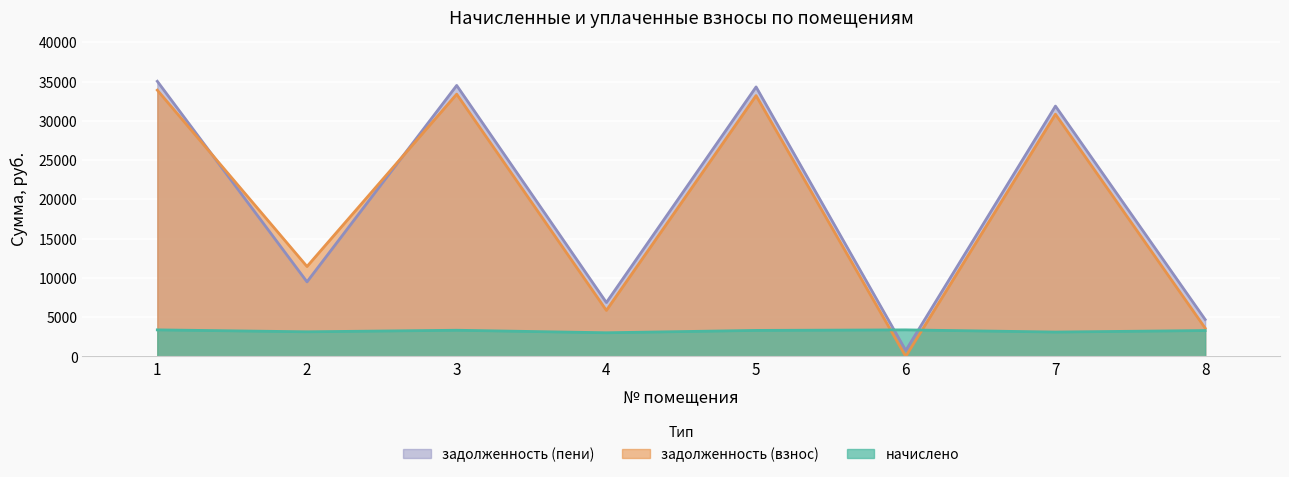

Is the value of задолженность (взнос) at 2 greater than the value of задолженность (пени) at 5?

No